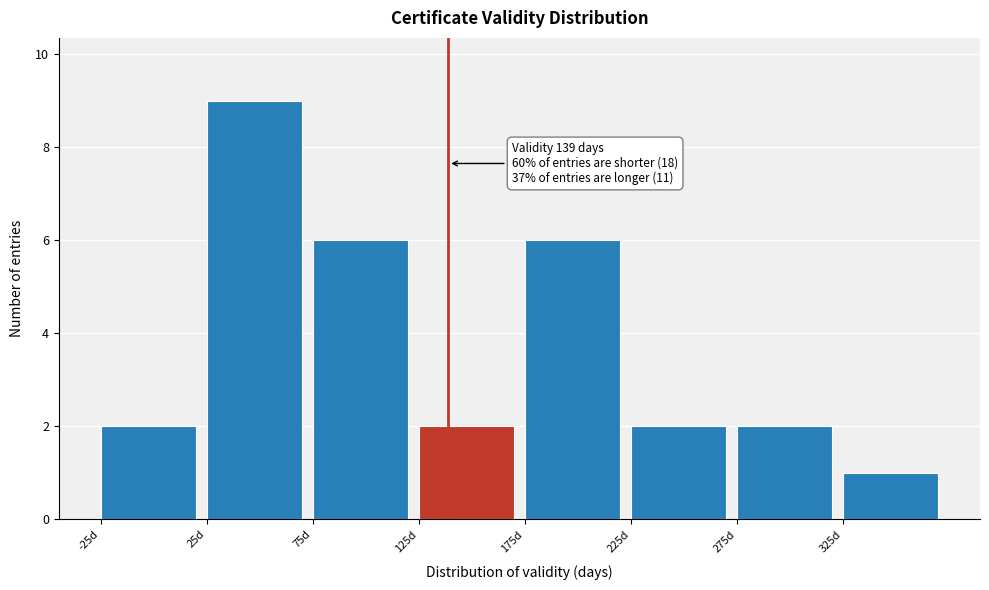

Over which range of the x-axis is the bar tallest?

25 to 75